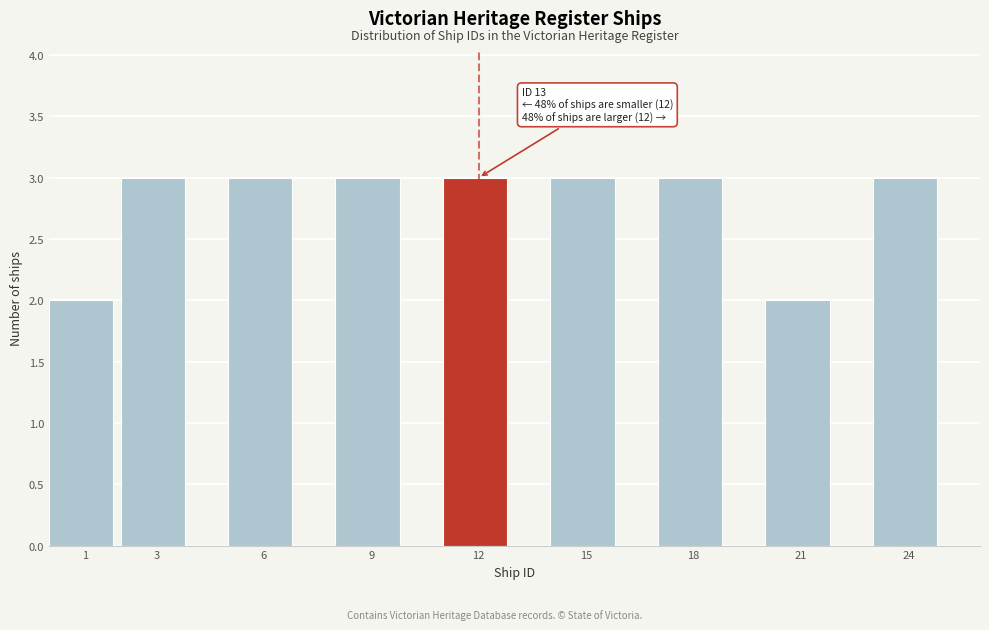

Reading right to left, extract all data points from this chart.

3	2	3	3	3	3	3	3	2